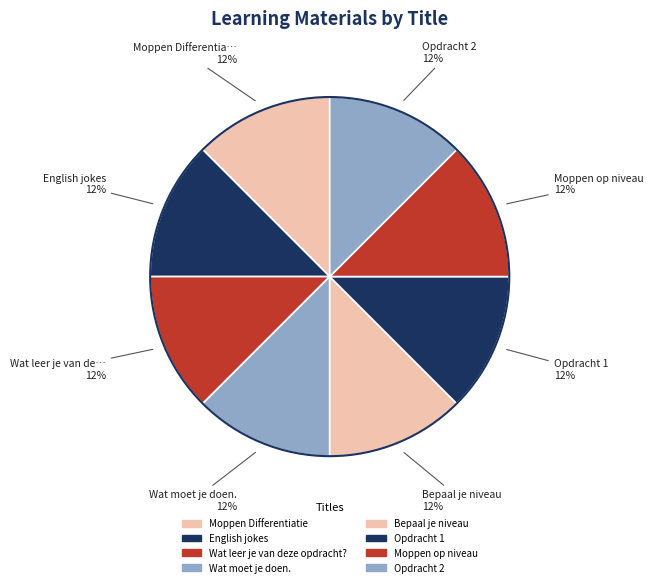

Count the number of slices in the pie.

8